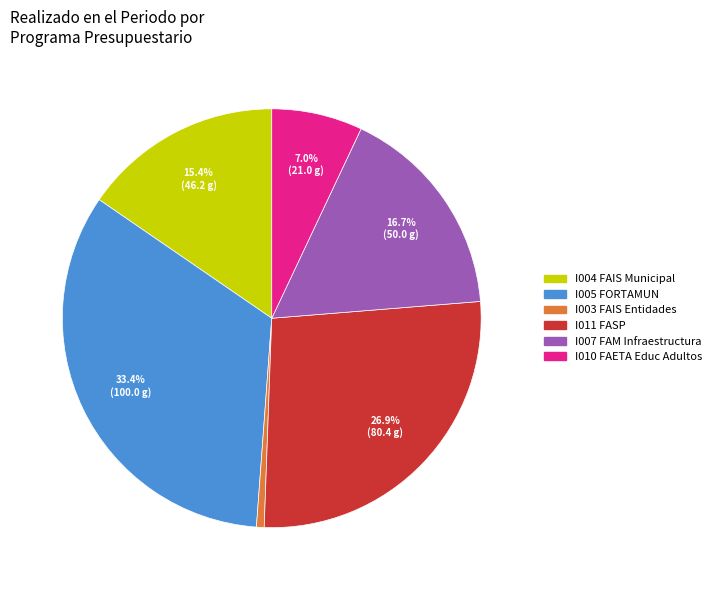

Which has a higher value, I003 or I004?

I004